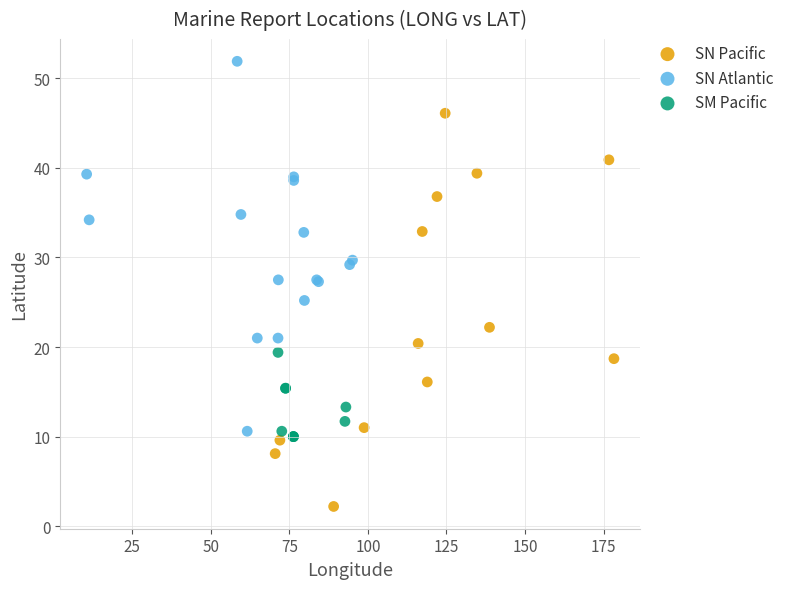

Which series reaches the maximum Y coordinate?

SN Atlantic